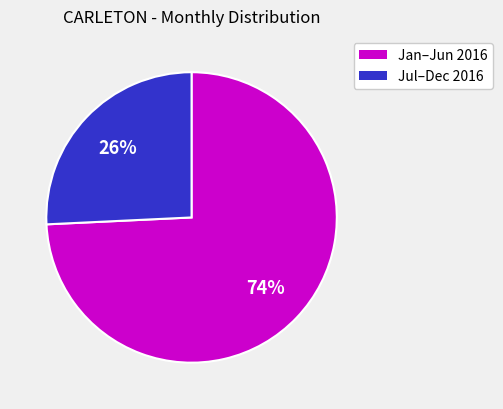

Is there a majority slice in this chart?

Yes